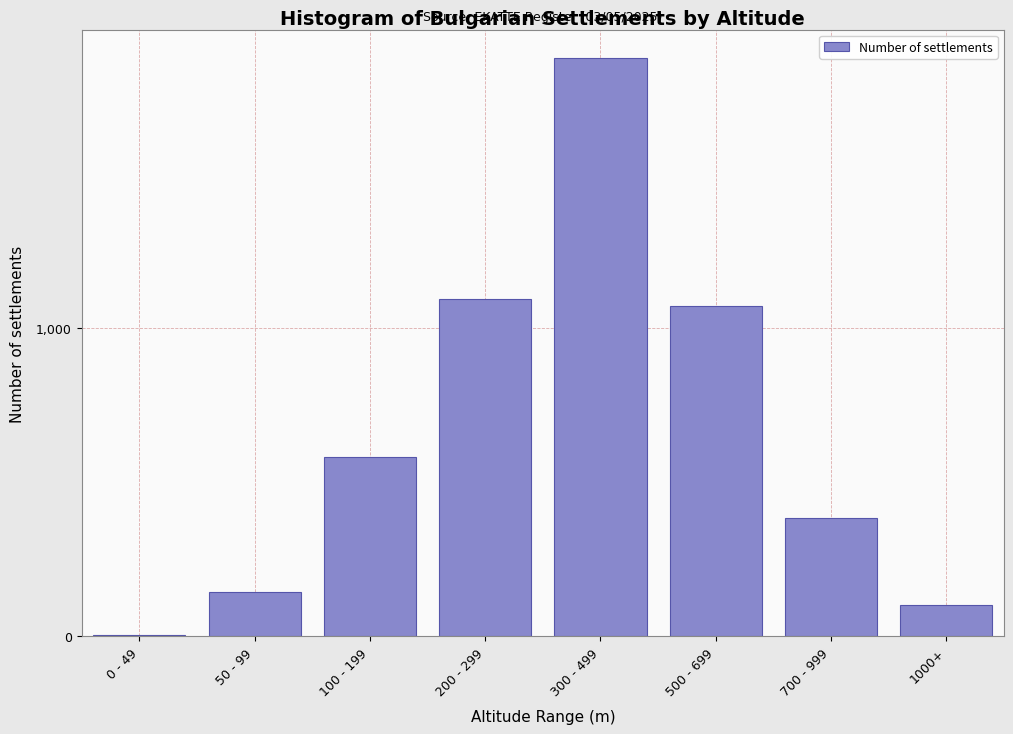

Reading left to right, extract all data points from this chart.

0 - 49=4	50 - 99=143	100 - 199=583	200 - 299=1094	300 - 499=1876	500 - 699=1072	700 - 999=384	1000+=103